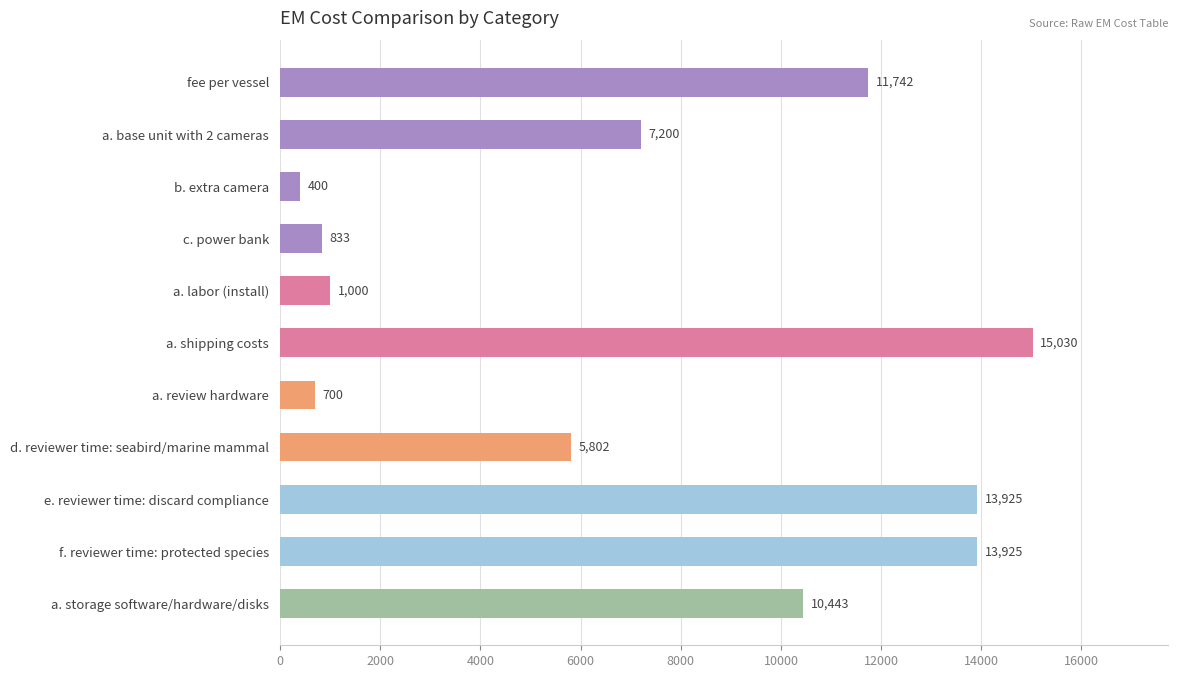

What is the greatest value displayed?

15029.7